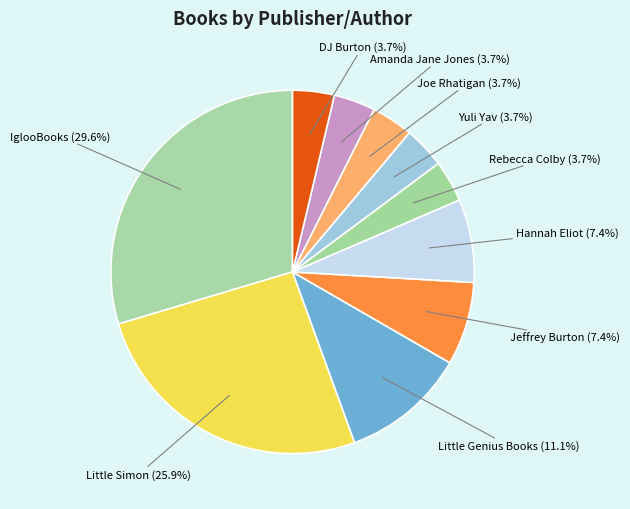

How many segments does this pie chart have?

10